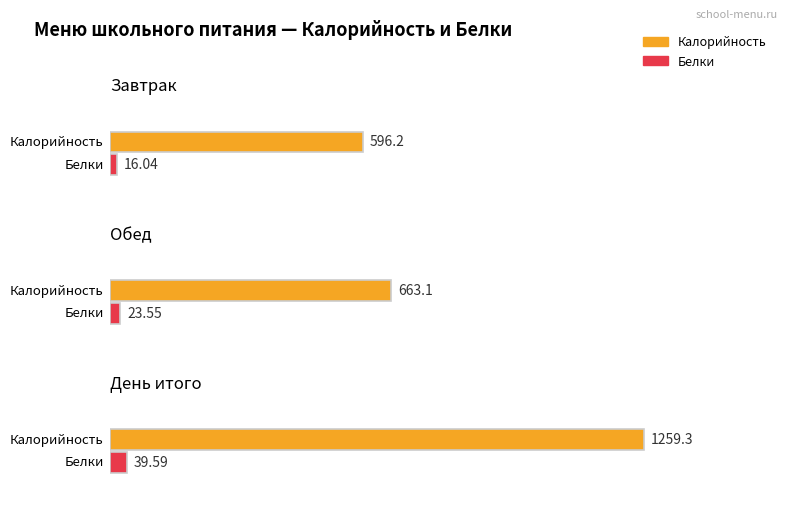

Which category has the lowest value in the Белки series?

Завтрак